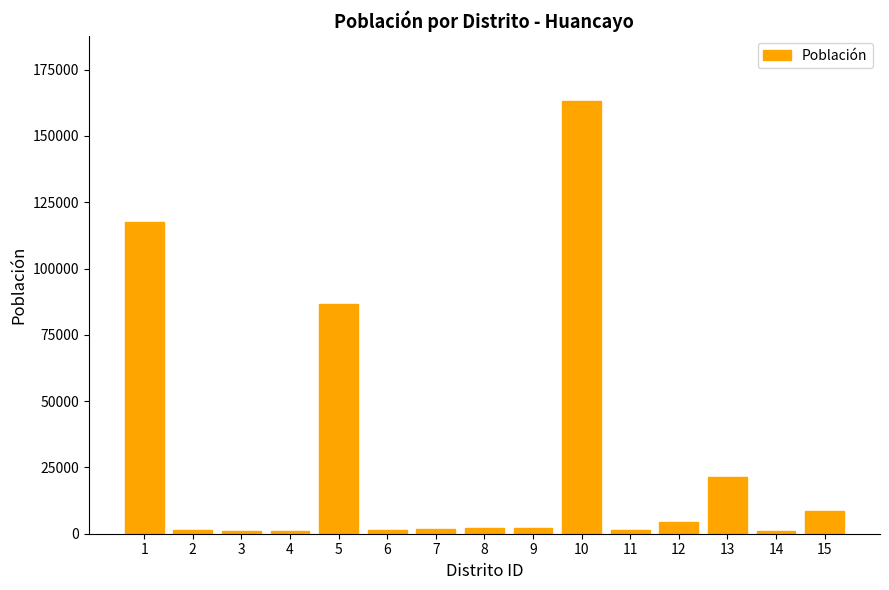

What is the greatest value displayed?

163202